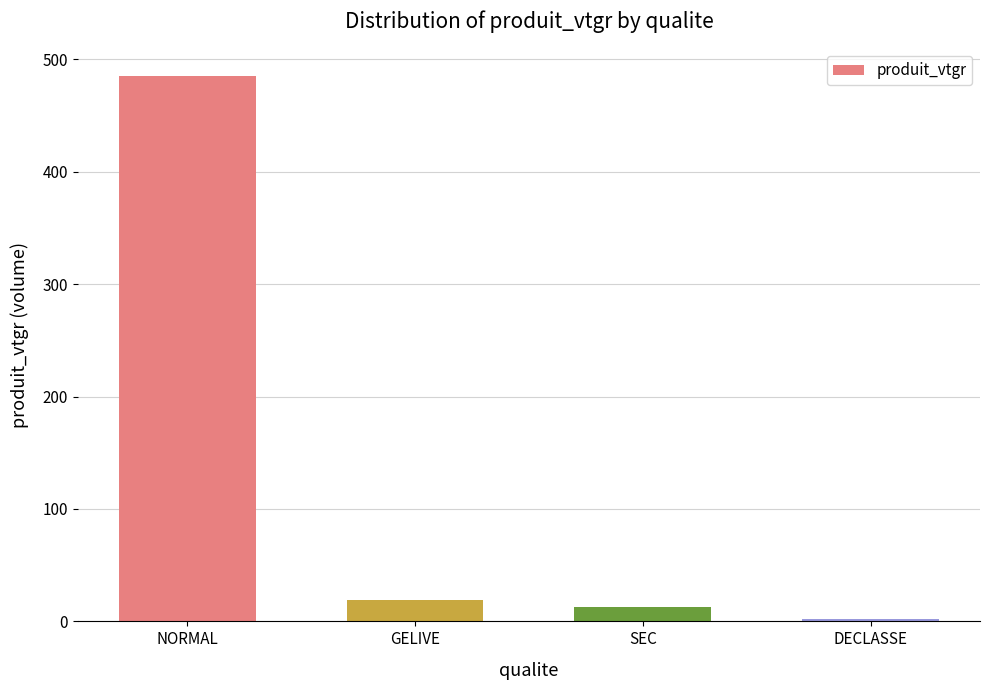

Reading left to right, transcribe all the data shown in this chart.

485.4	19.1	12.6	1.9